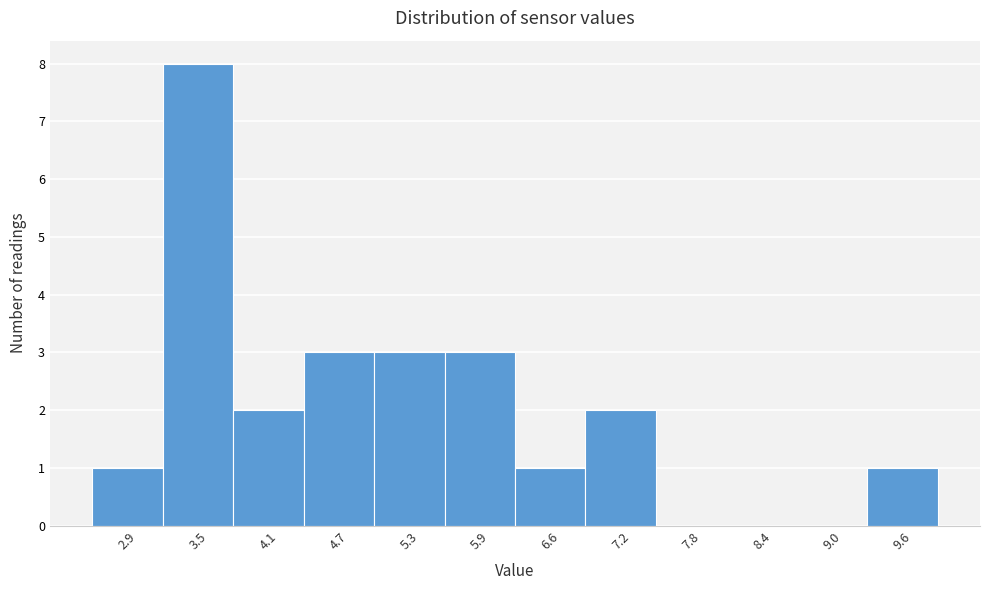

Reading left to right, list every bar in this chart as the range it spans on the x-axis followed by its height. Neither the bar edges nor the heights are printed on the chart, so give them approximately, as read against the axes.

2.6 to 3.2: 1
3.2 to 3.8: 8
3.8 to 4.4: 2
4.4 to 5.0: 3
5.0 to 5.6: 3
5.6 to 6.3: 3
6.3 to 6.9: 1
6.9 to 7.5: 2
7.5 to 8.1: 0
8.1 to 8.7: 0
8.7 to 9.3: 0
9.3 to 9.9: 1